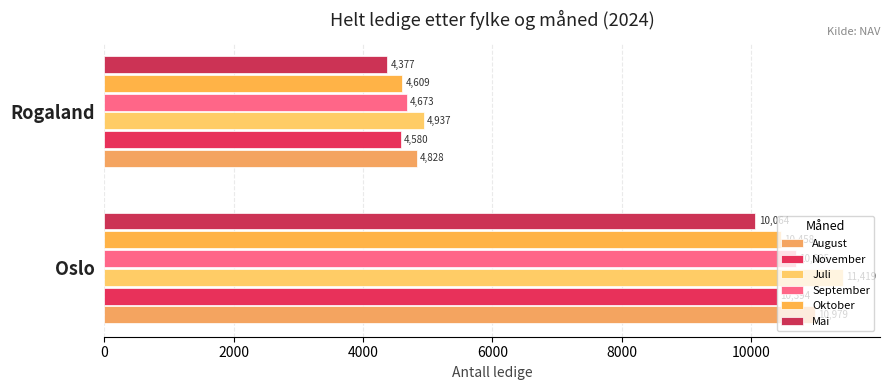

Rank the categories by Mai value from lowest to highest.

Rogaland, Oslo